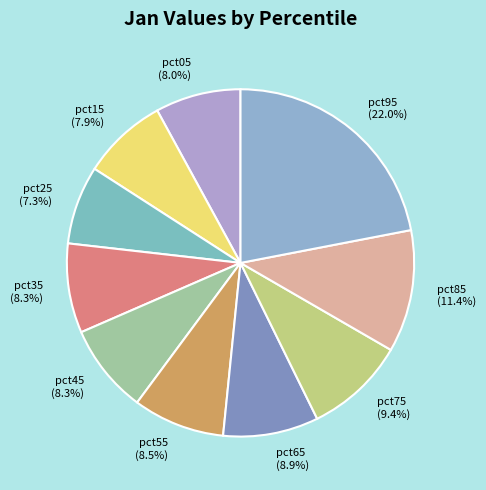

What percentage is the pct65 slice, to the nearest percent?

9%